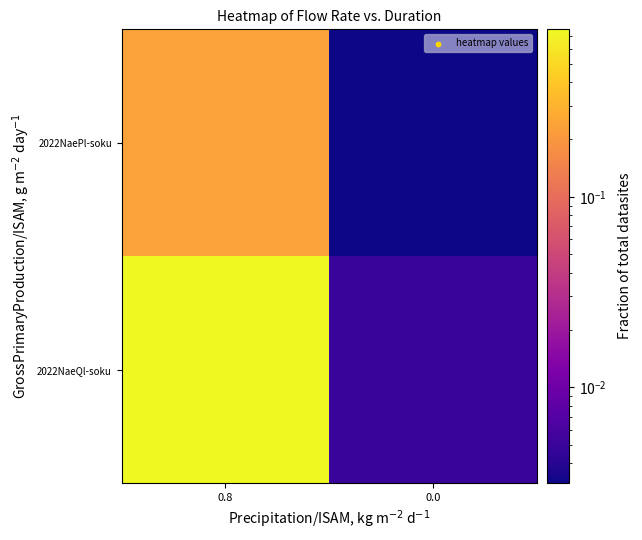

Reading right to left, transcribe all the data shown in this chart.

2022NaeQl-soku: 0.0=0.0	0.8=0.8
2022NaePl-soku: 0.0=0.0	0.8=0.2